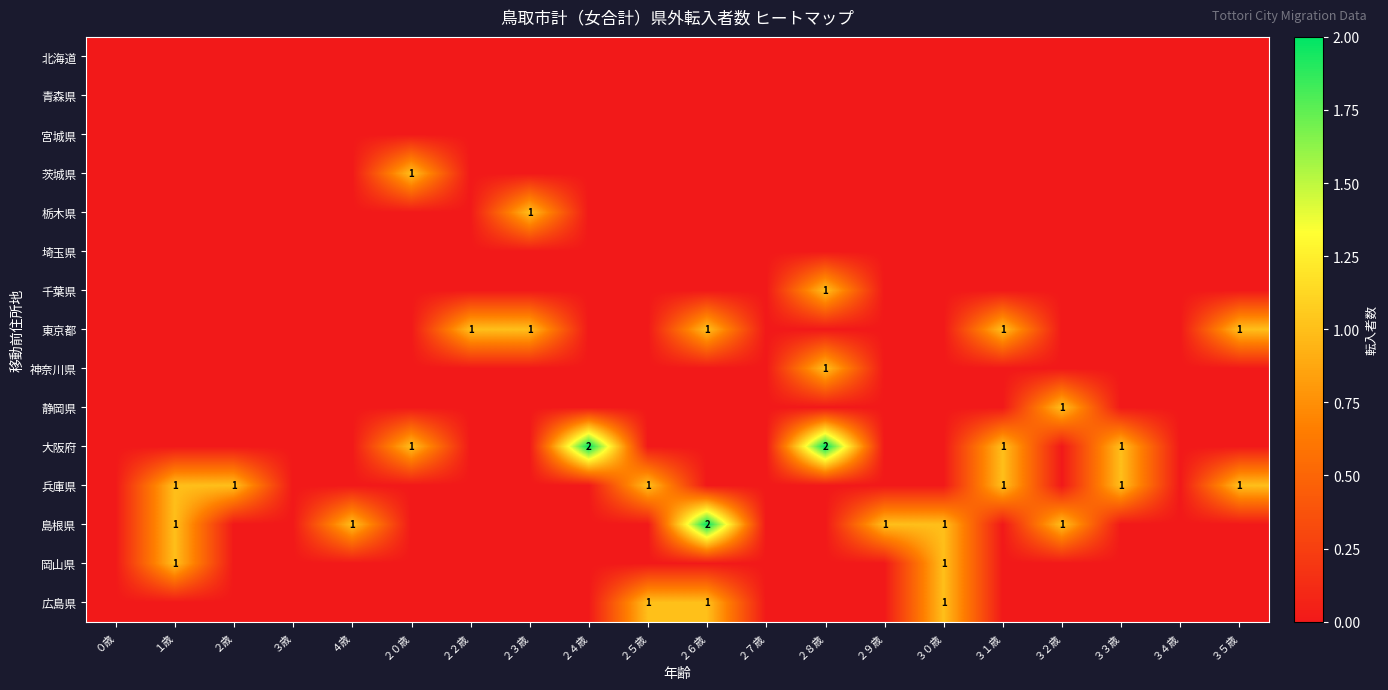

Is it true that 島根県 equals 0 at ３２歳?

False